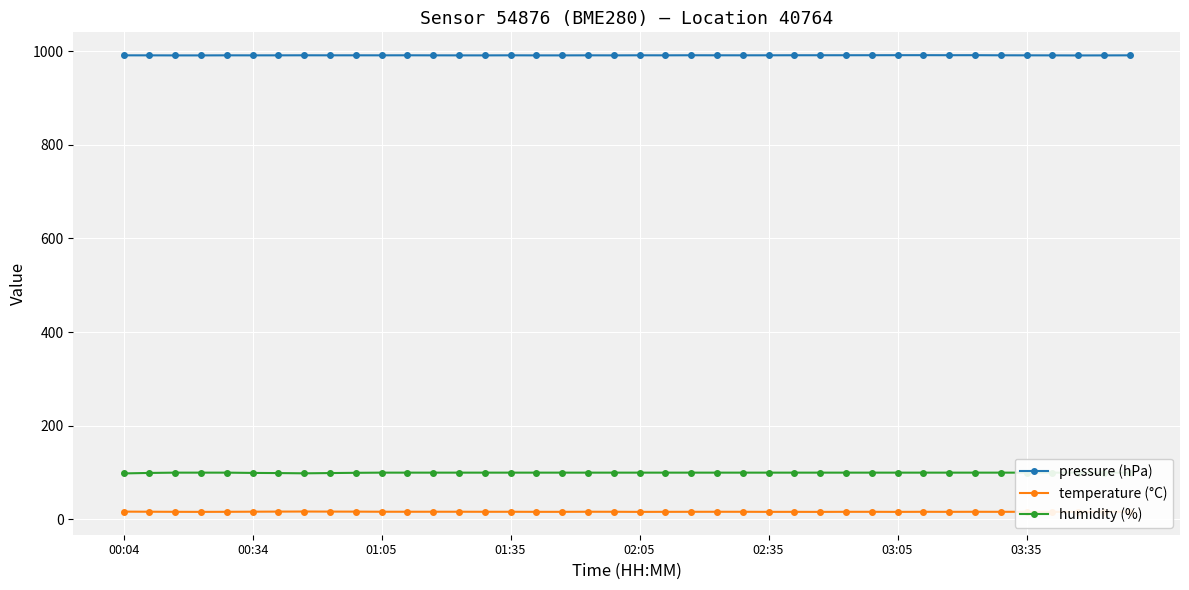

What is the total value across all series at 24?

1107.4